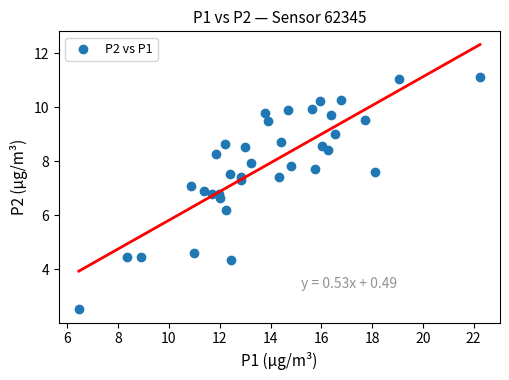

What Y value in the scatter plot is closest to 6?

6.2